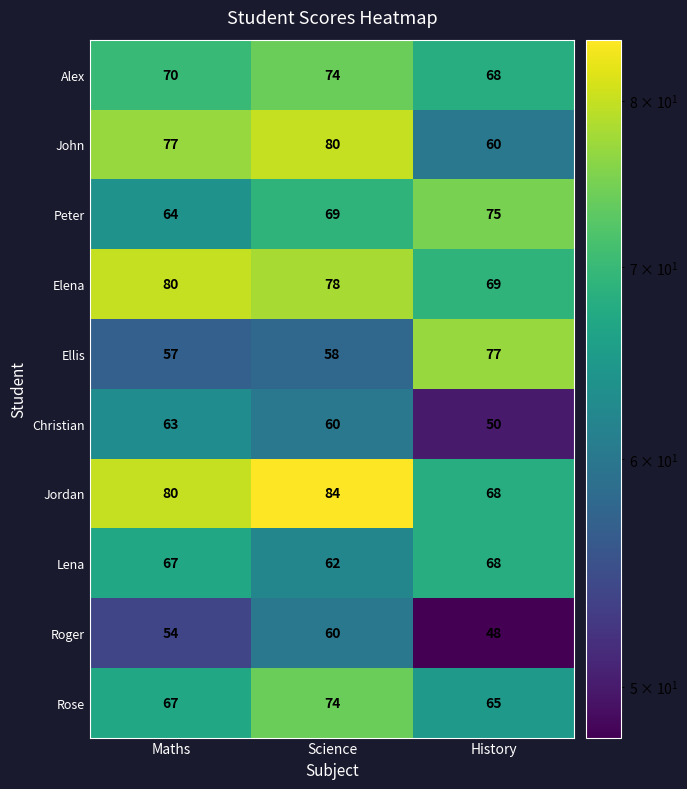

How many data points does each series have?

3